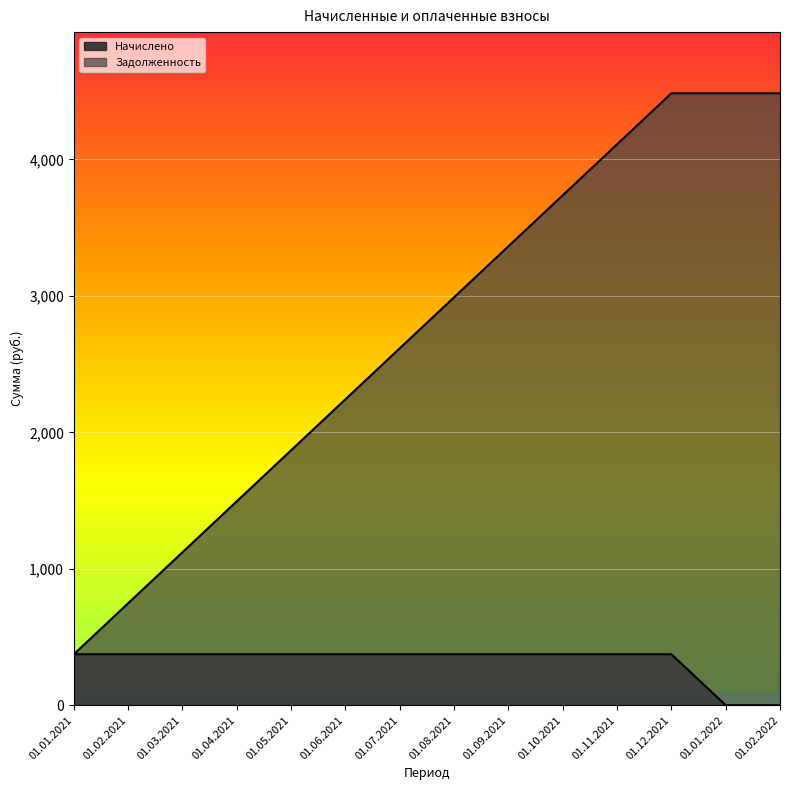

Rank the series at 01.04.2021 from highest to lowest value.

Задолженность, Начислено